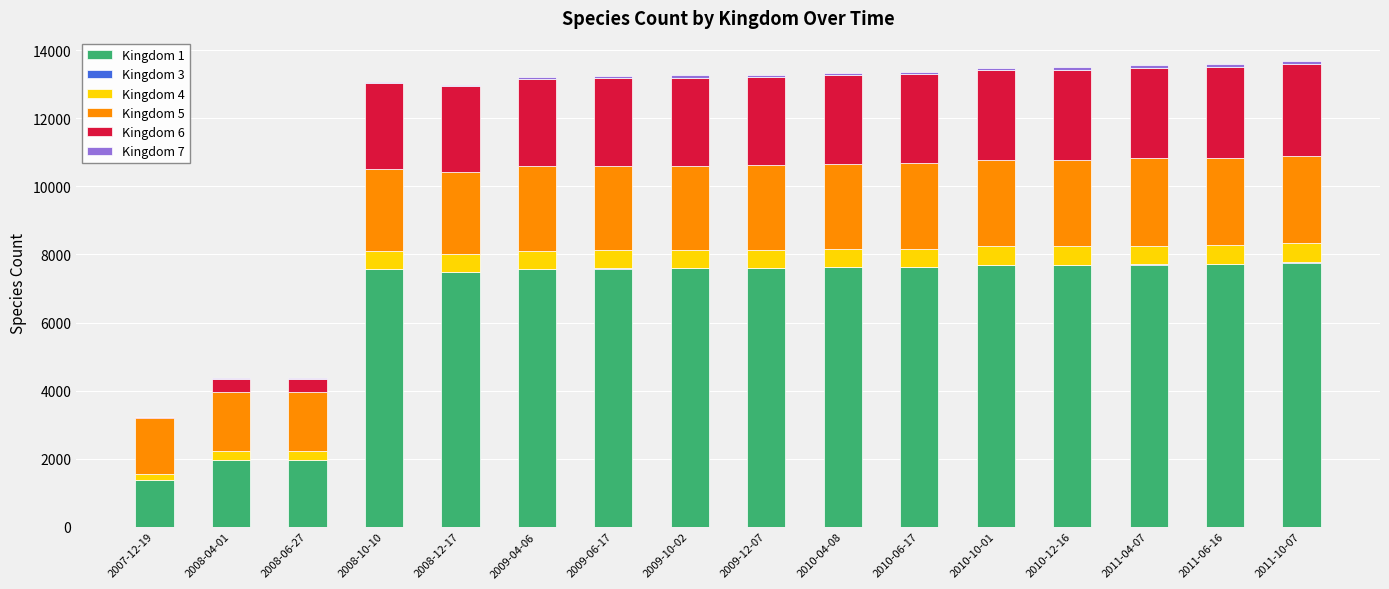

The value of Kingdom 1 at 2010-12-16 is 11994. True or false?

False